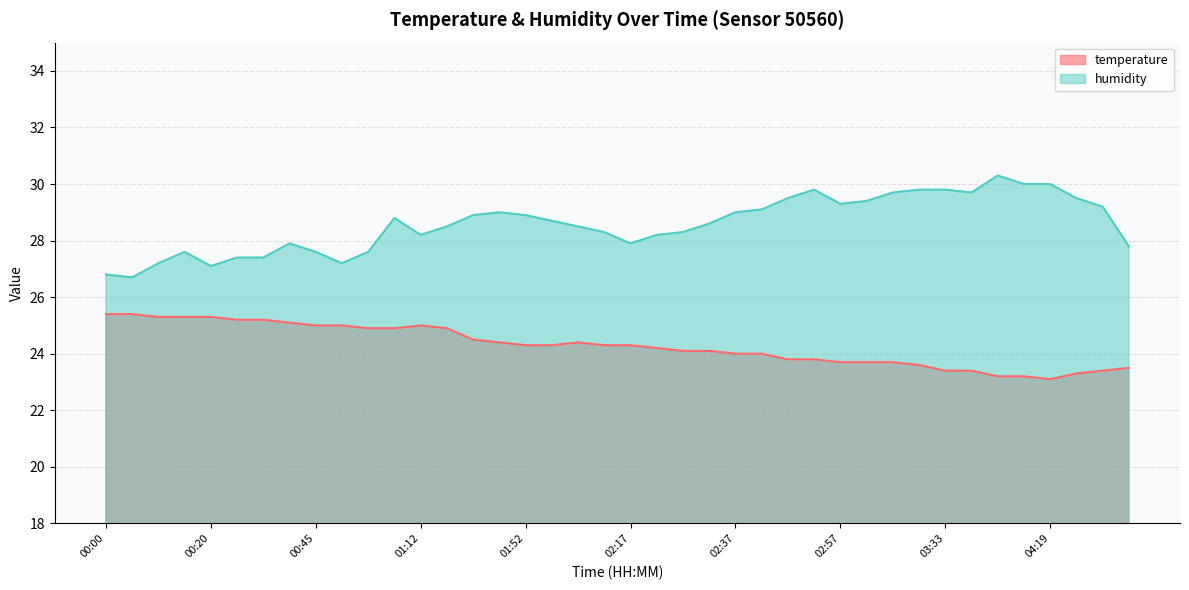

List the labels in order of temperature value, largest first.

00:00, 00:05, 00:10, 00:15, 00:20, 00:25, 00:30, 00:35, 00:45, 00:51, 01:12, 00:56, 01:06, 01:17, 01:42, 01:47, 02:02, 01:52, 01:57, 02:12, 02:17, 02:22, 02:27, 02:32, 02:37, 02:42, 02:47, 02:52, 02:57, 03:02, 03:12, 03:18, 04:46, 03:33, 03:48, 04:40, 04:30, 03:53, 03:58, 04:19